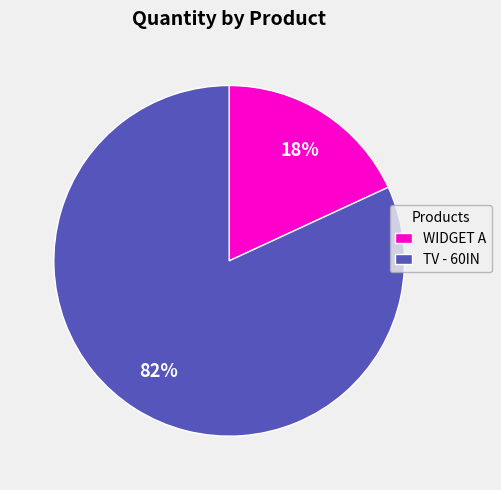

Combined, do WIDGET A and TV - 60IN account for over 50%?

Yes